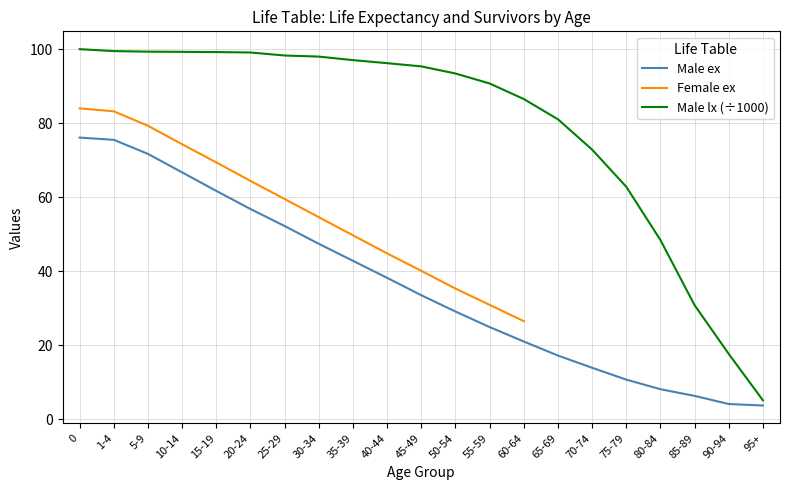

Which category has the lowest value in the Male ex series?

95+